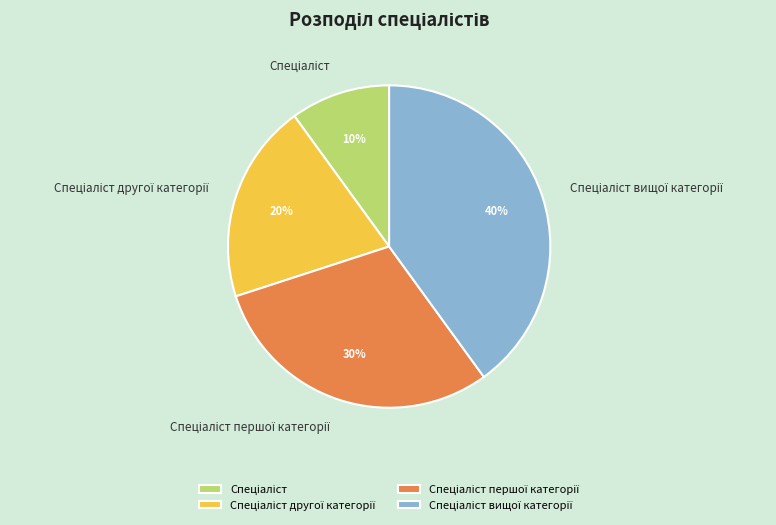

Count the number of slices in the pie.

4